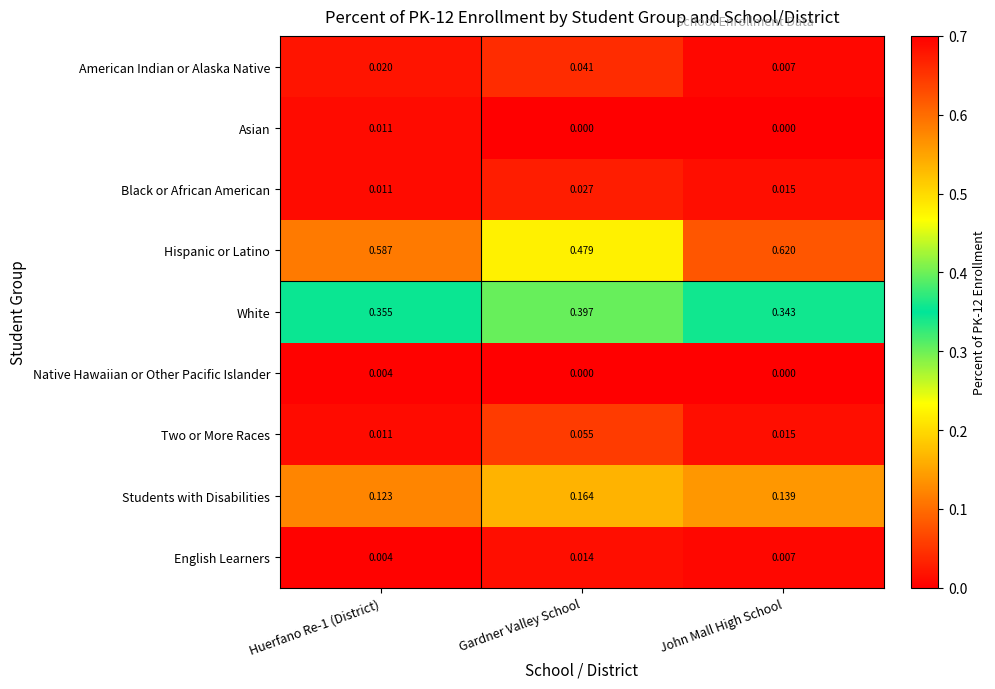

Which series changed the most between Gardner Valley School and John Mall High School?

Hispanic or Latino